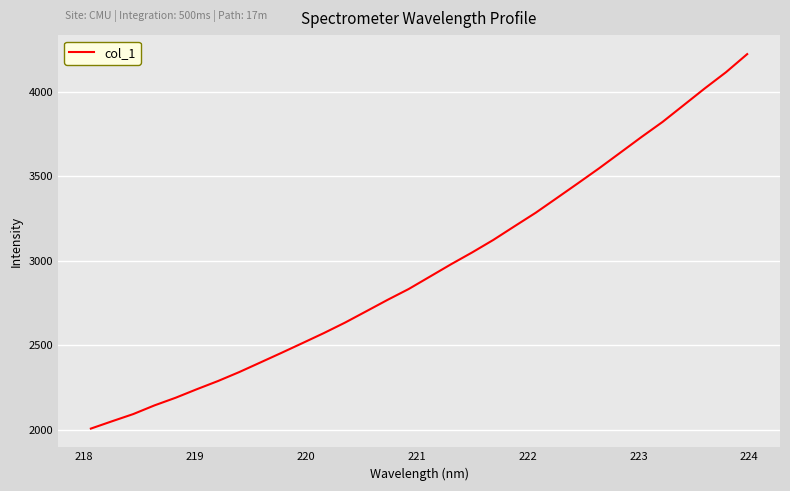

What is the smallest value displayed?

2006.3